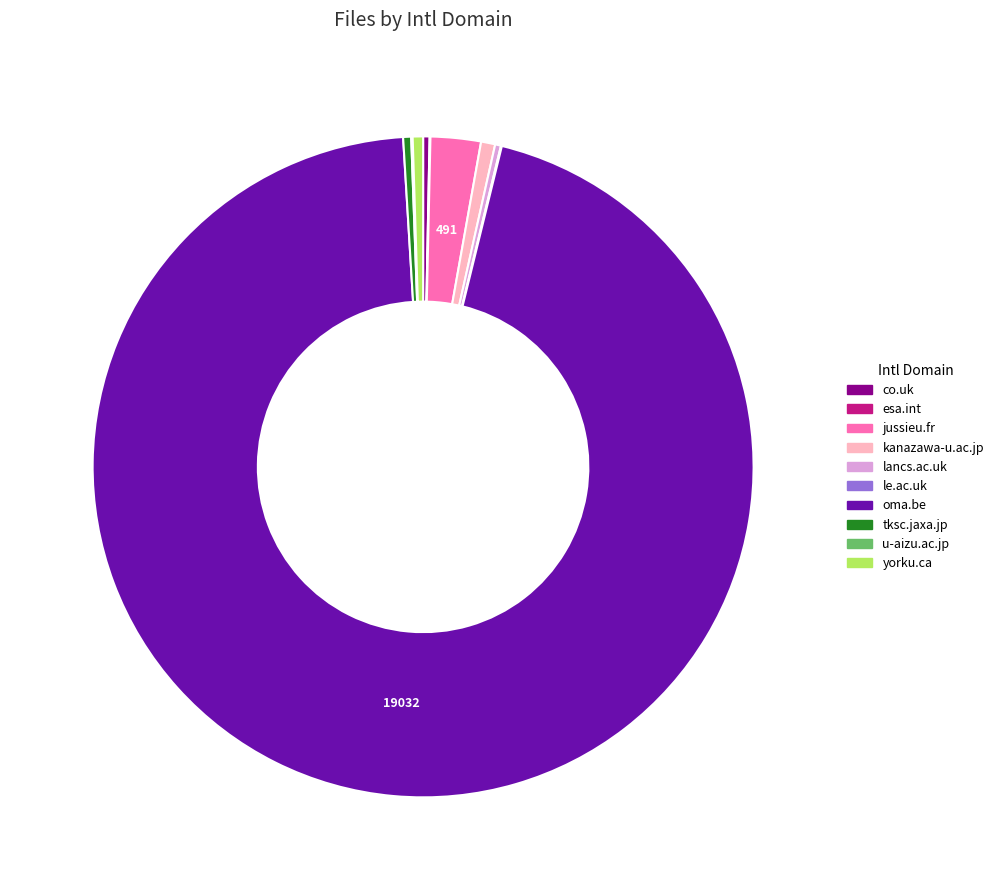

Is it true that oma.be is 84% of the pie?

False